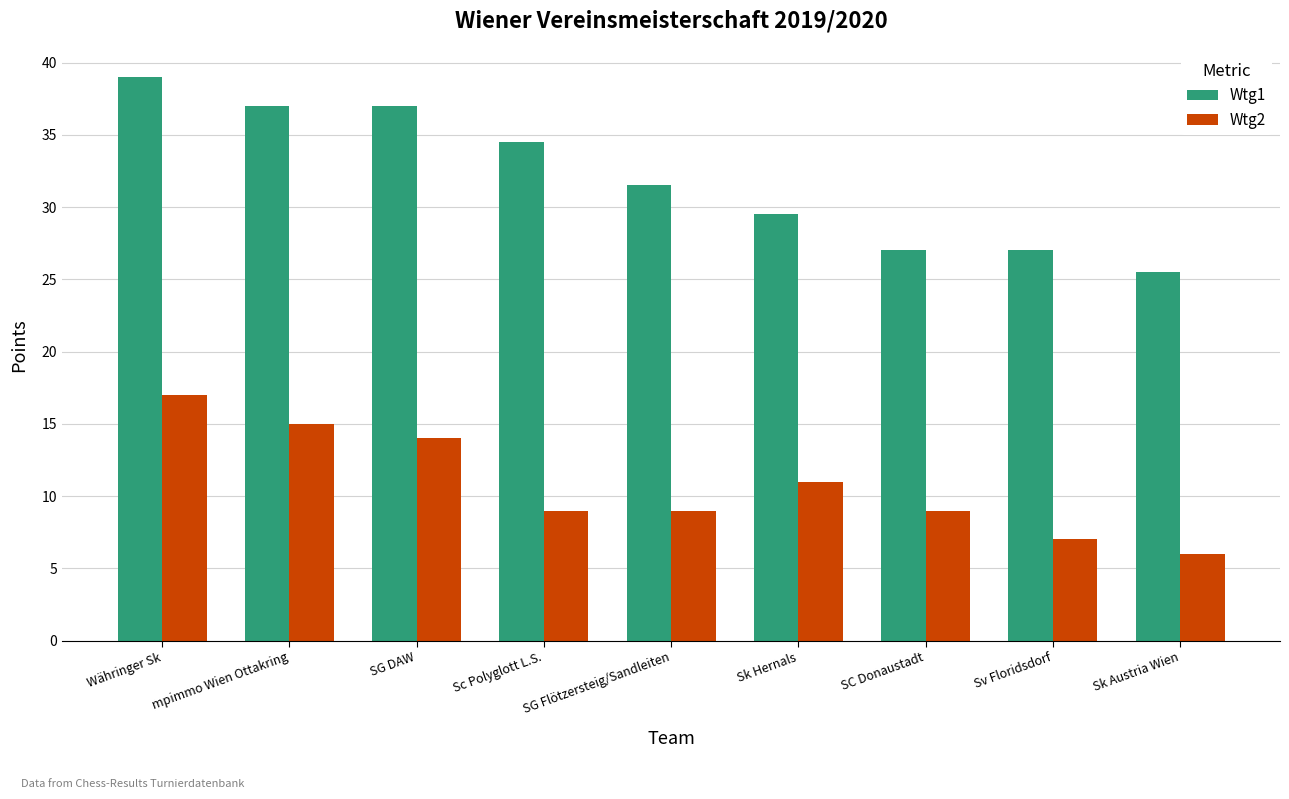

What is the label of the 4th bar from the right?

Sk Hernals